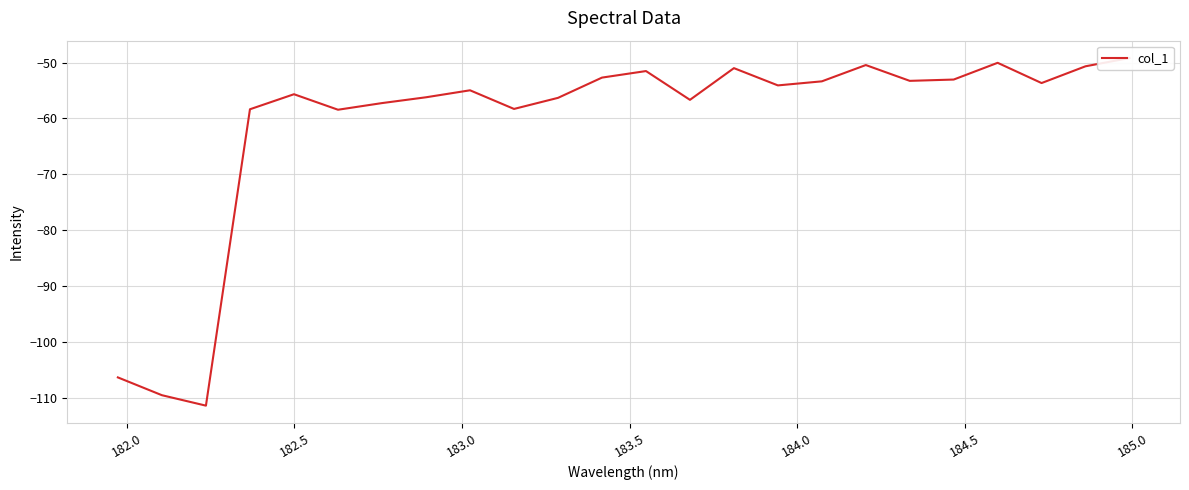

True or false: there are more than 0 points higher than both neighbors.

True